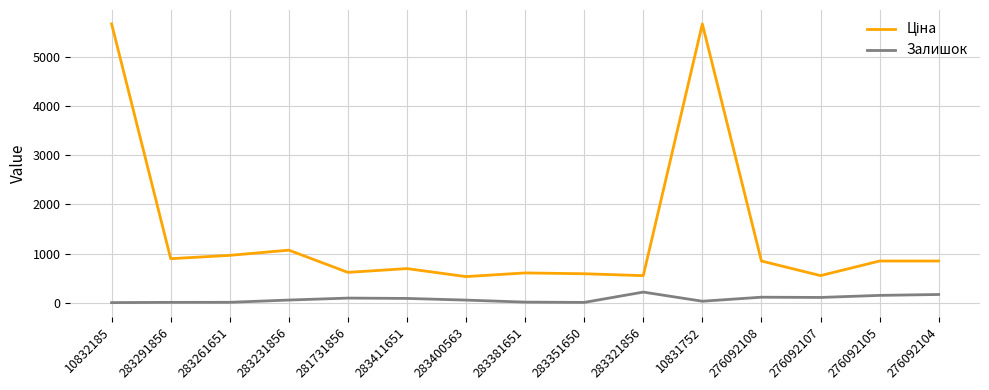

What position from the right is 283411651?

10